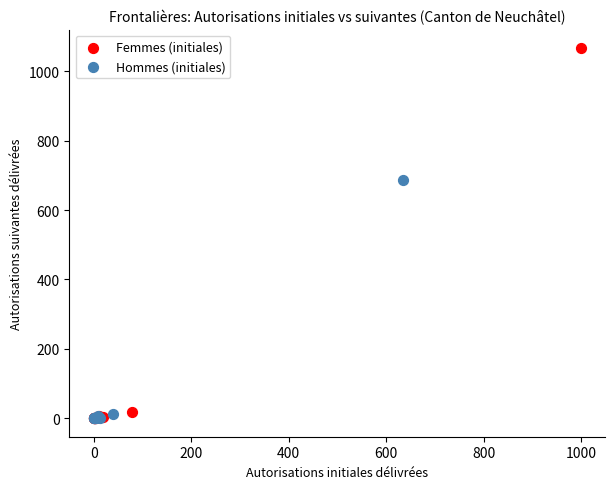

Which series contains the highest Y value?

Femmes (initiales)